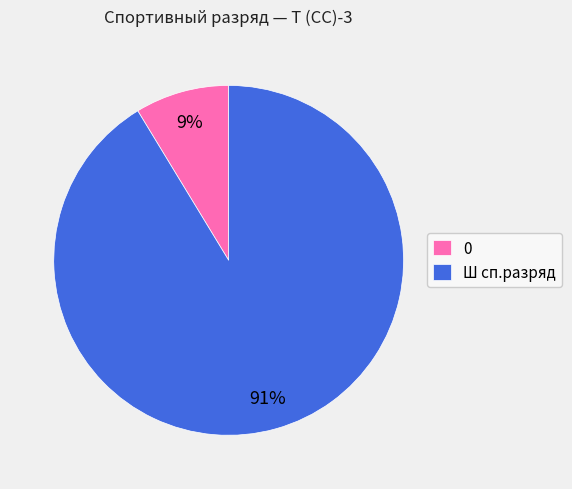

Which has a higher value, 0 or Ш сп.разряд?

Ш сп.разряд